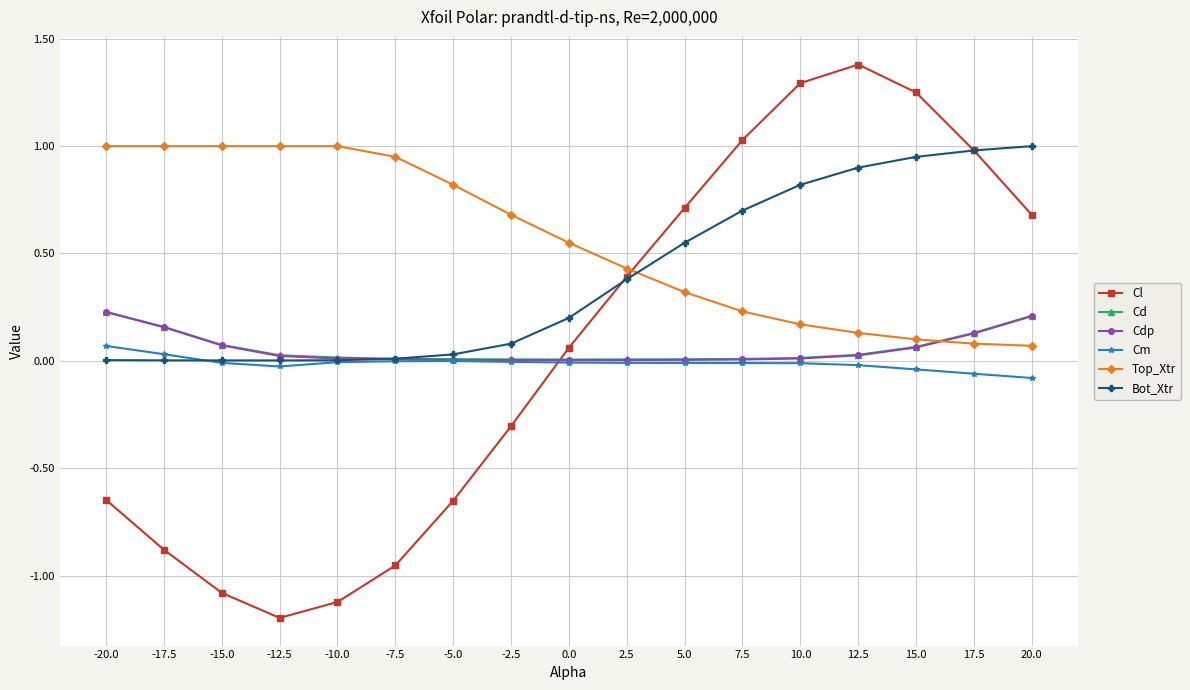

How many lines are shown in the chart?

6